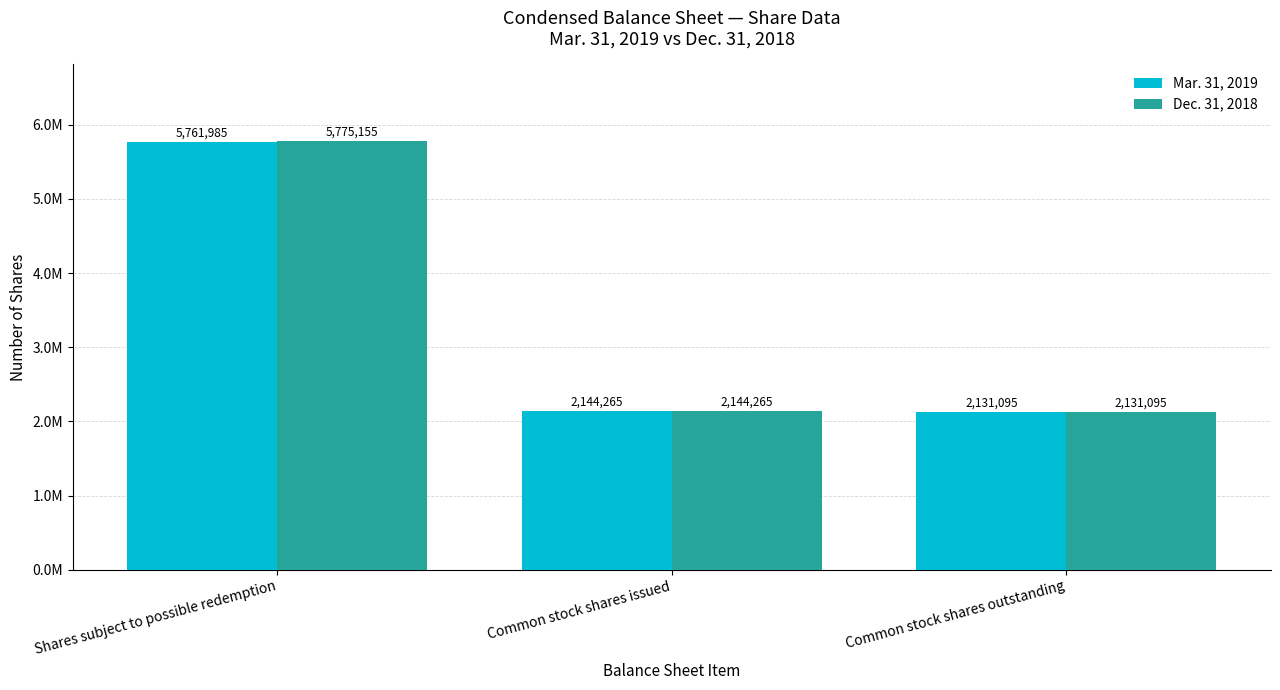

At Shares subject to possible redemption, list the series in order from smallest to largest.

Mar. 31, 2019, Dec. 31, 2018